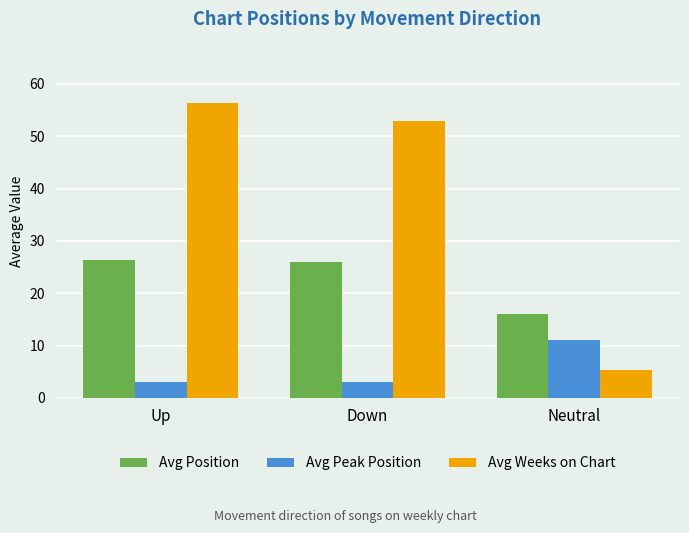

Which series has the largest range (max minus min)?

Avg Weeks on Chart